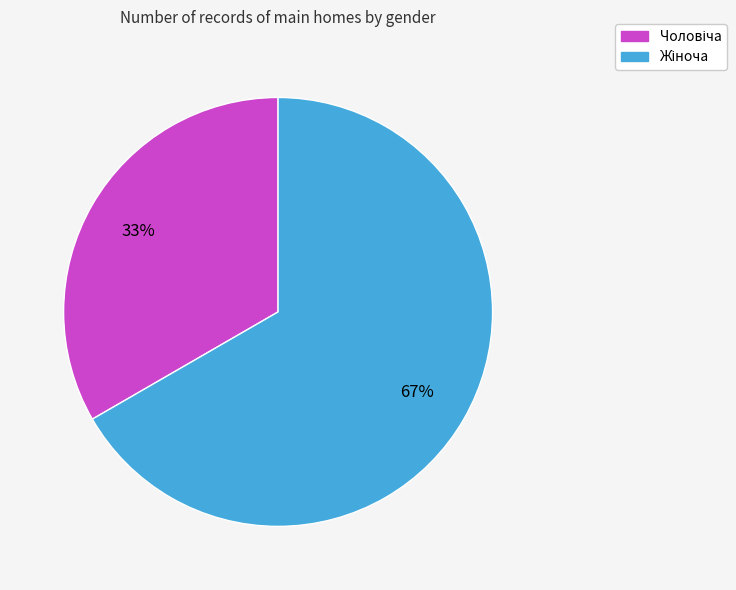

Count the number of slices in the pie.

2